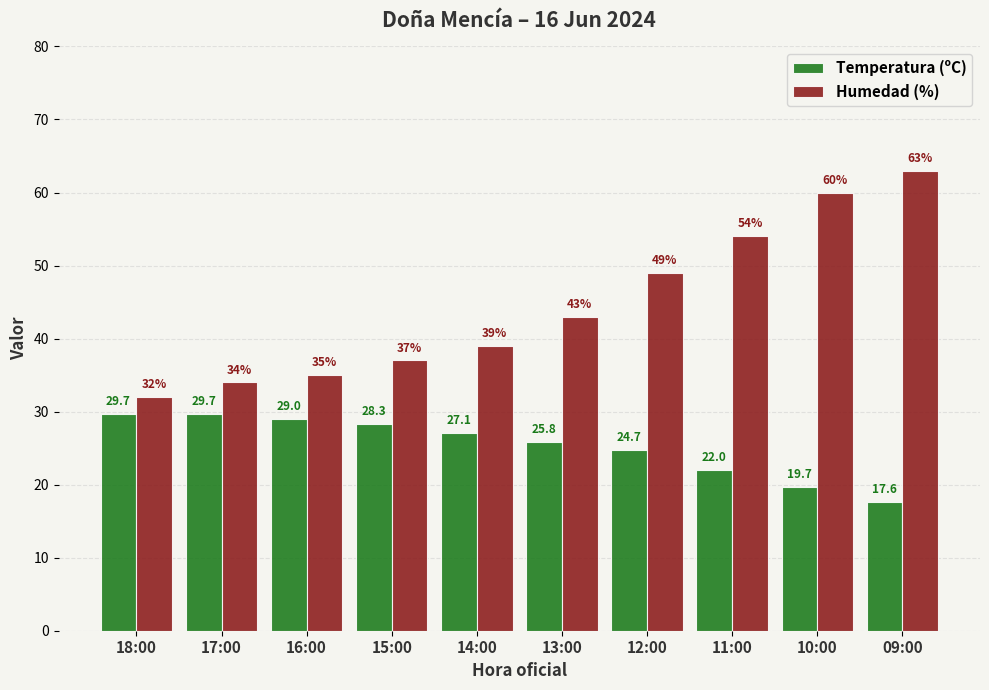

Rank the series by their average value, from lowest to highest.

Temperatura (ºC), Humedad (%)